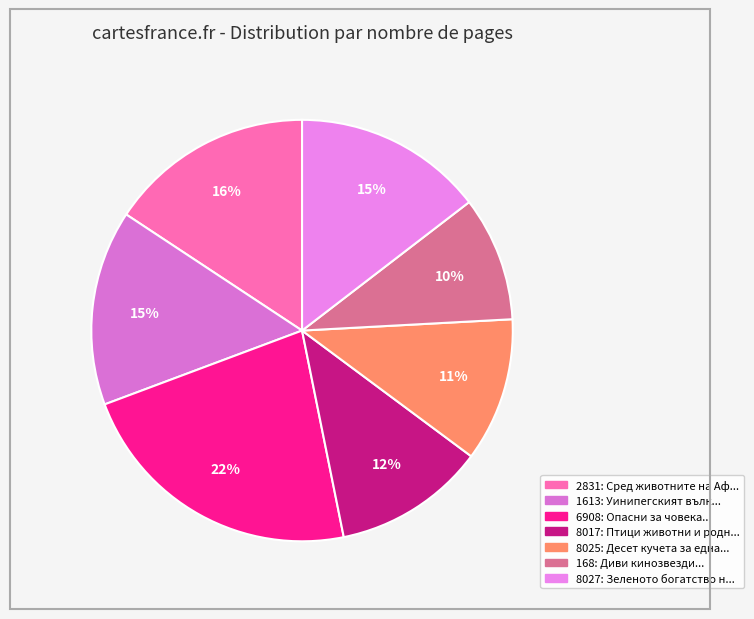

What is the largest slice in the pie chart?

6908